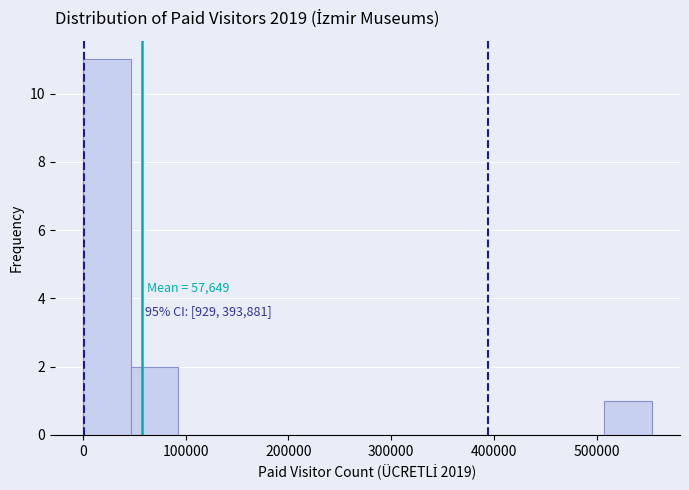

Over which range of the x-axis is the bar tallest?

0 to 50000